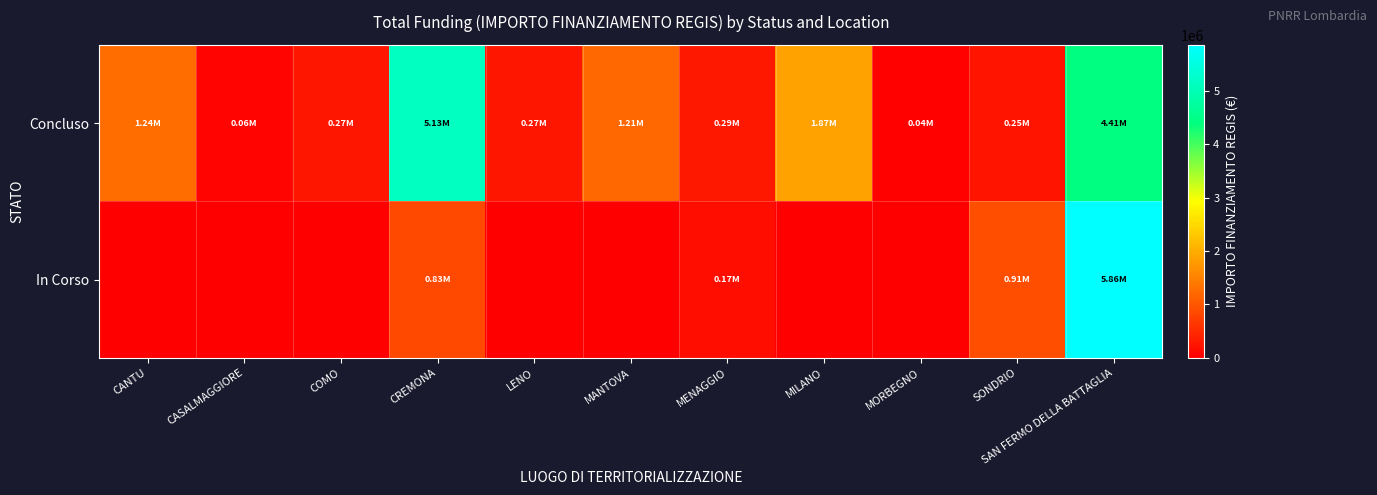

Which category has the highest value across all series?

SAN FERMO DELLA BATTAGLIA